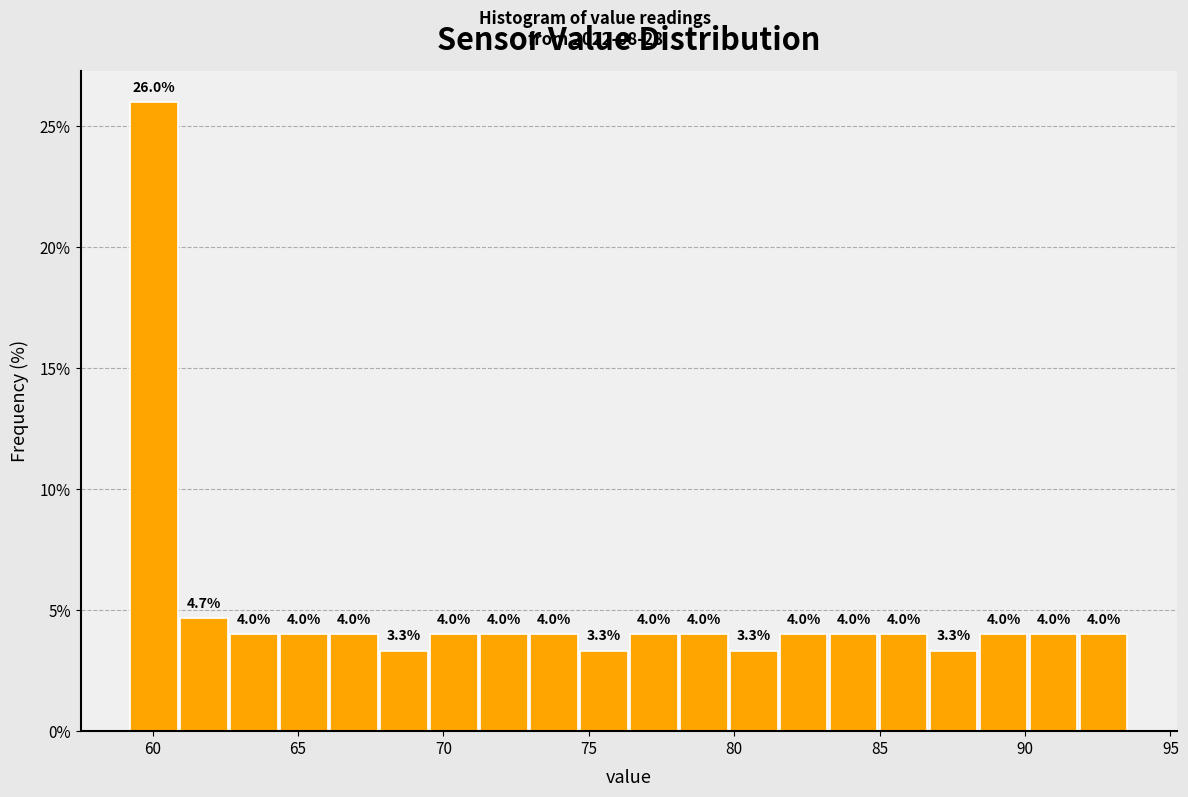

Around what value on the x-axis is the tallest bar? Give the approximate position of its centre, as read against the axis.

60.0